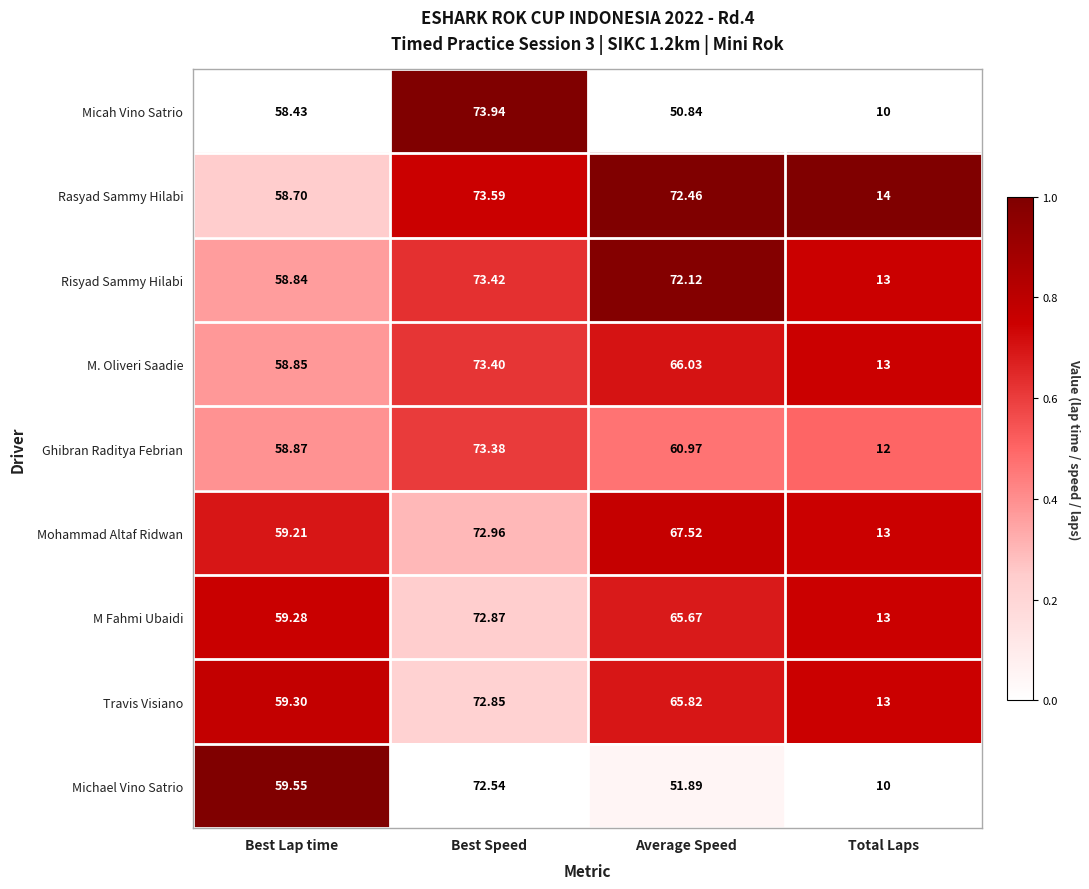

At which label is Michael Vino Satrio closest to 41?

Average Speed